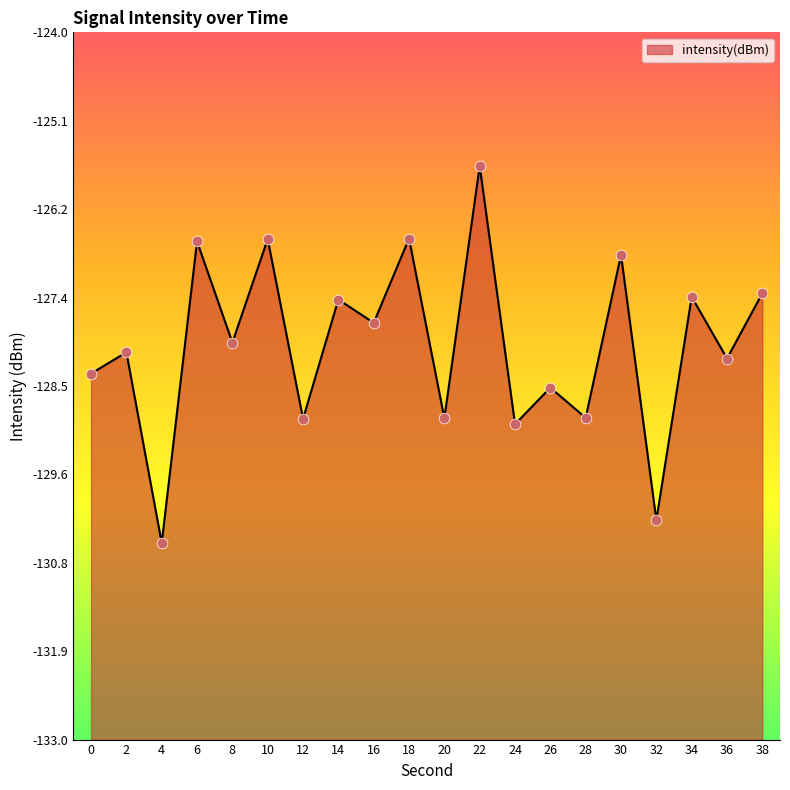

What is the change in value from 4 to 22?

+4.8